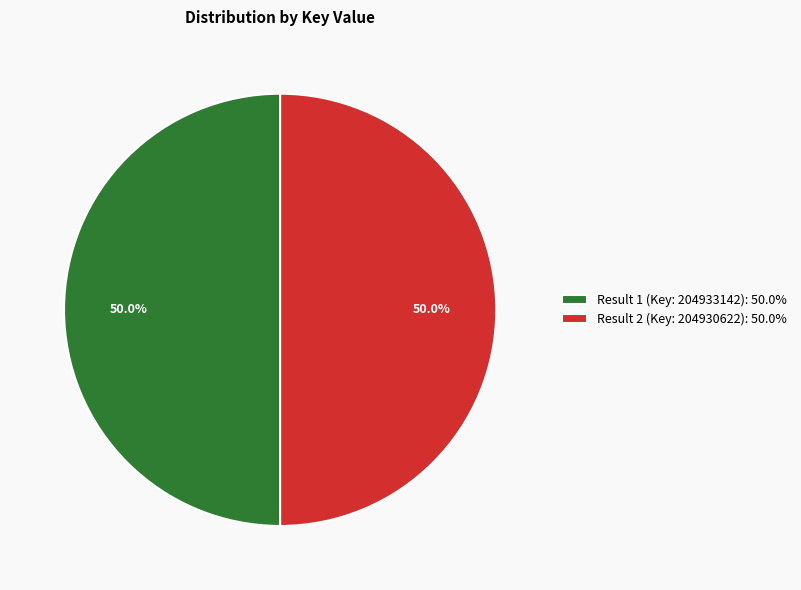

Do Result 2 (Key: 204930622): 50.0% and Result 1 (Key: 204933142): 50.0% together represent more than half of the pie?

Yes